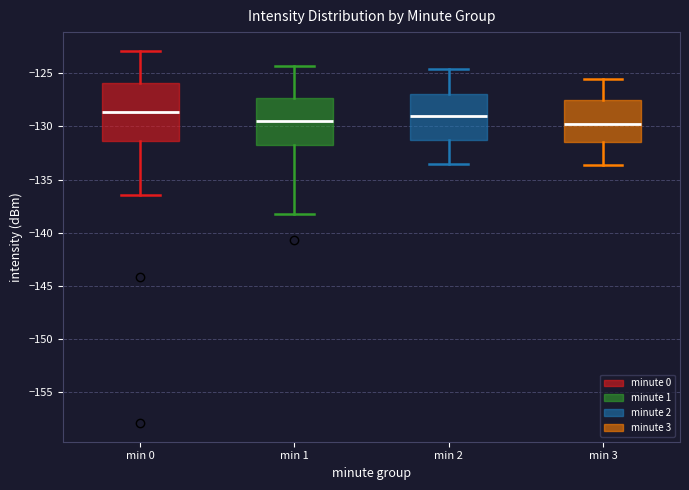

Reading left to right, read every box against the y-axis: the position of its median line, the range the box covers, and the ends of its whiskers. The values are not printed on the chart, so give them approximately, as read against the axis.

min 0: median -128.5, box -131.5 to -126.0, whiskers -136.5 to -123.0
min 1: median -129.5, box -132.0 to -127.5, whiskers -138.0 to -124.5
min 2: median -129.0, box -131.5 to -127.0, whiskers -133.5 to -124.5
min 3: median -130.0, box -131.5 to -127.5, whiskers -133.5 to -125.5